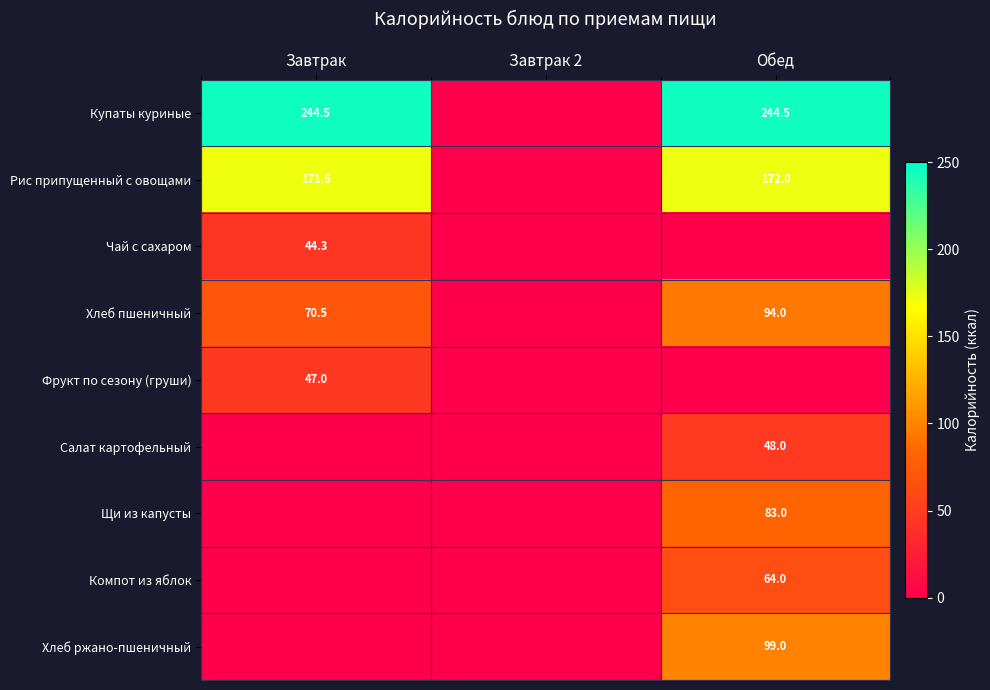

Is it true that Чай с сахаром equals 24.1 at Завтрак?

False